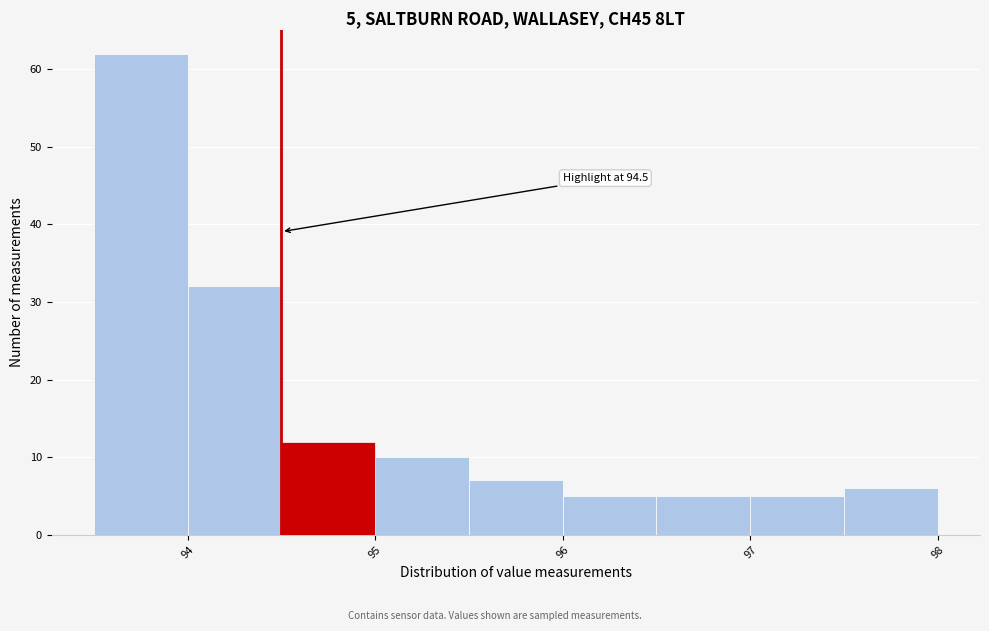

Over which range of the x-axis is the bar tallest?

93.5 to 94.0